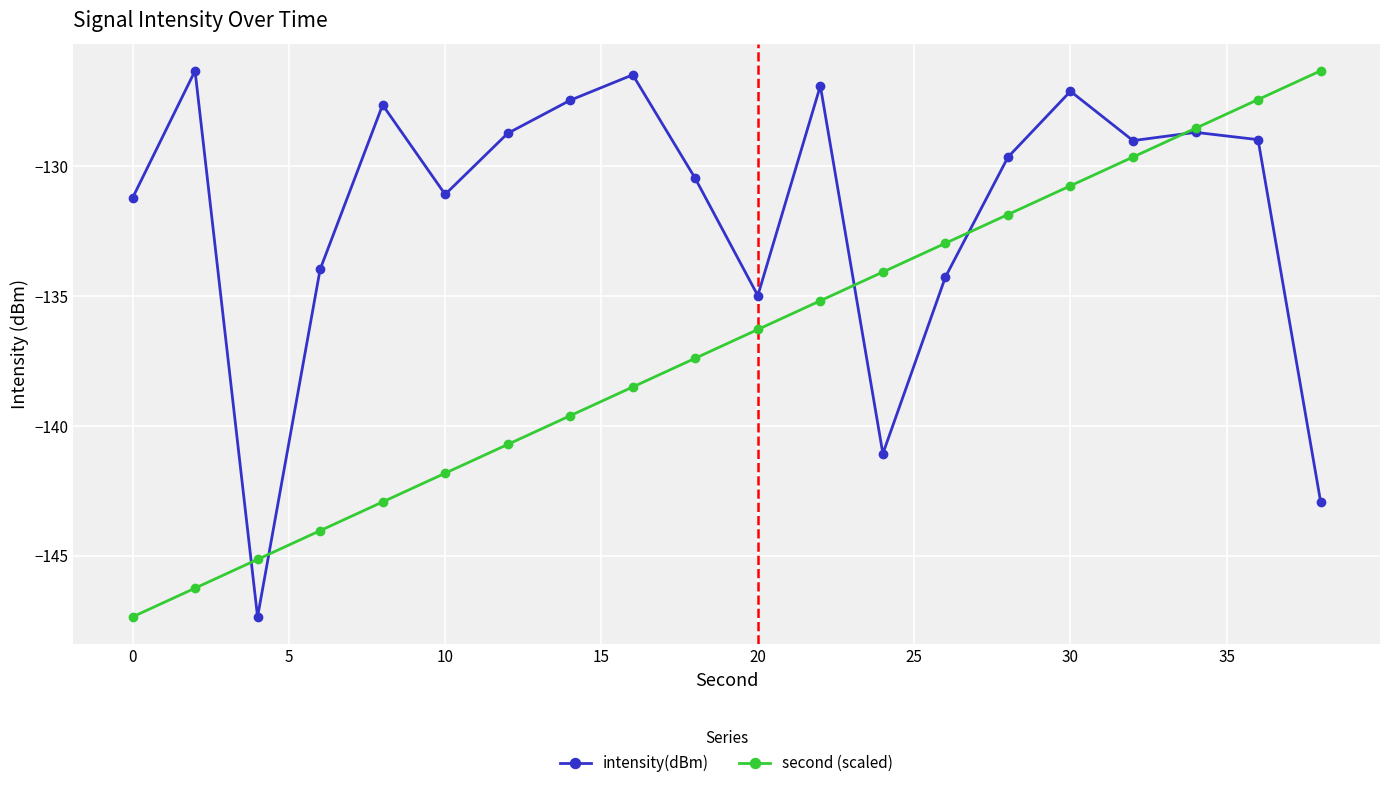

What is the highest value of the intensity(dBm) series?

-126.3